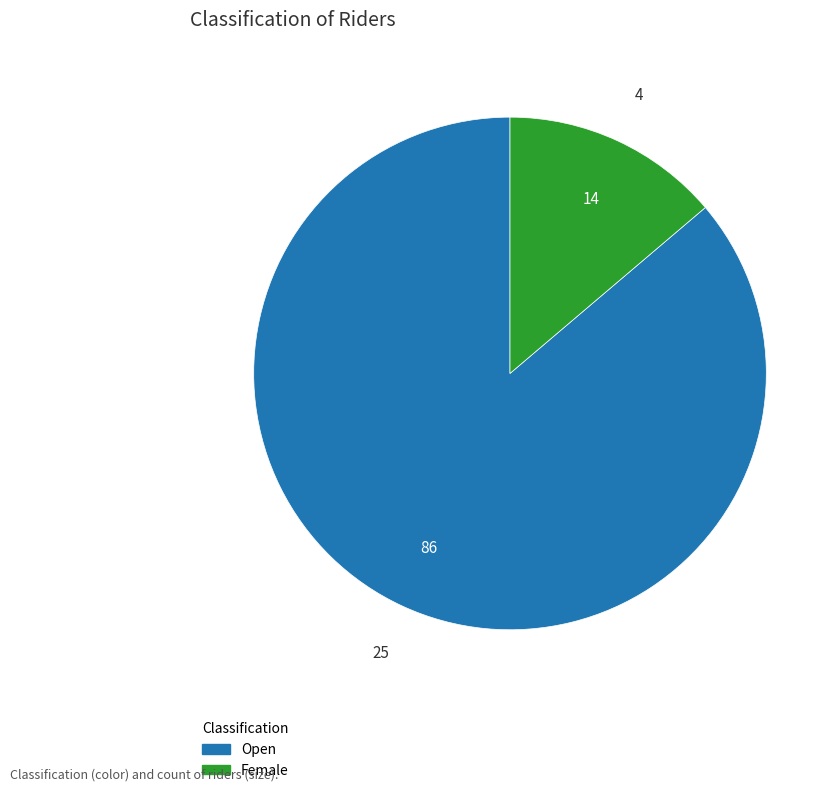

Does Female account for over 50% of the chart?

No